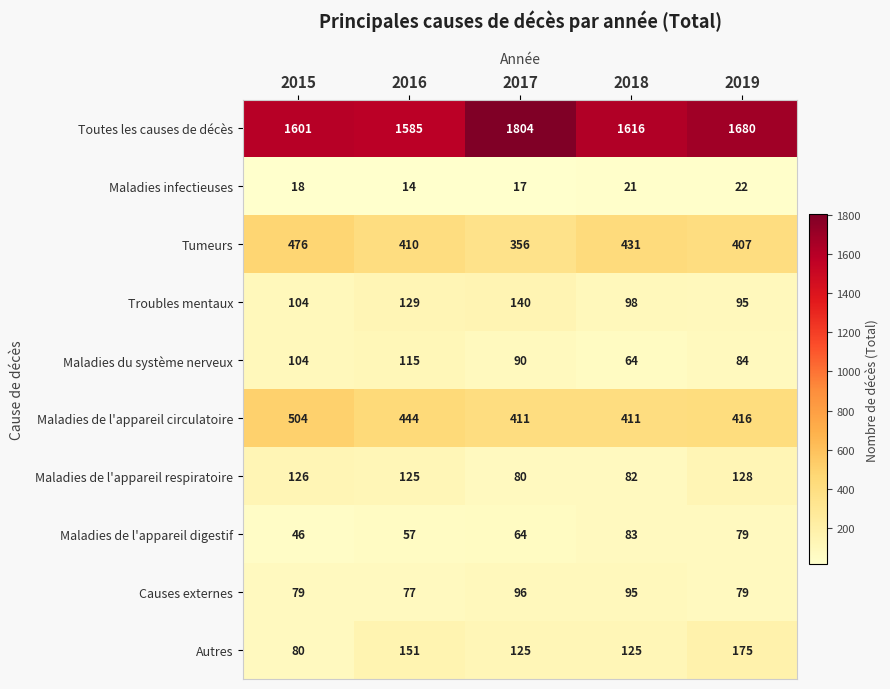

Count the Autres values in the range 125 to 151.

3